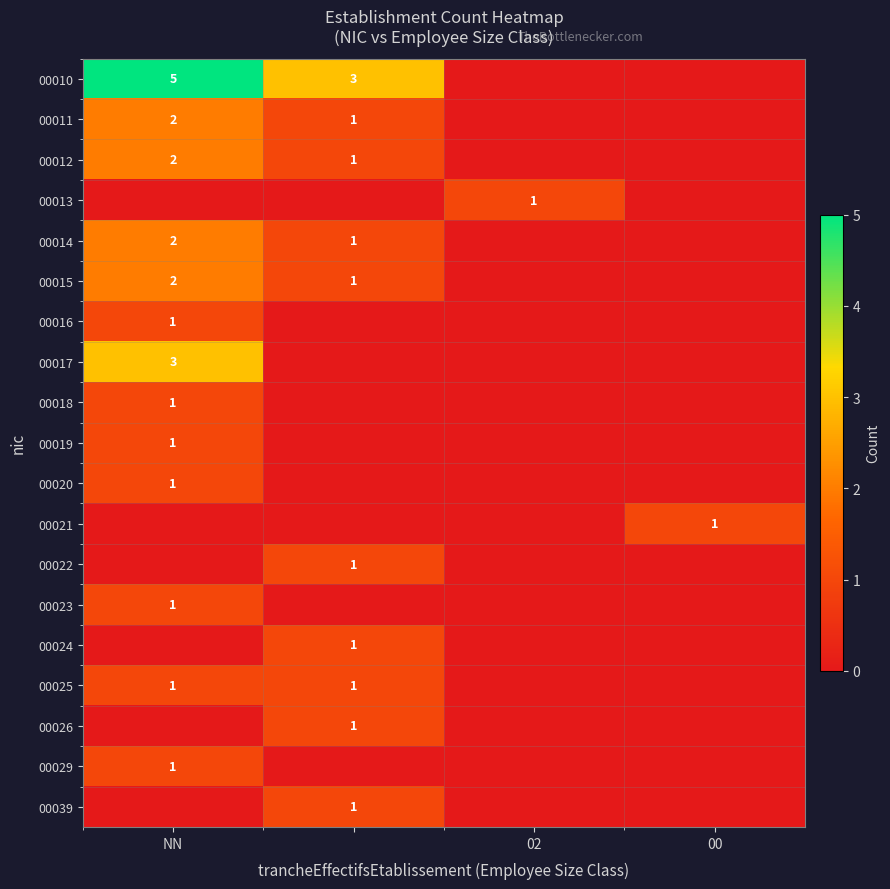

The 00013 series shows 0 at 02. True or false?

False